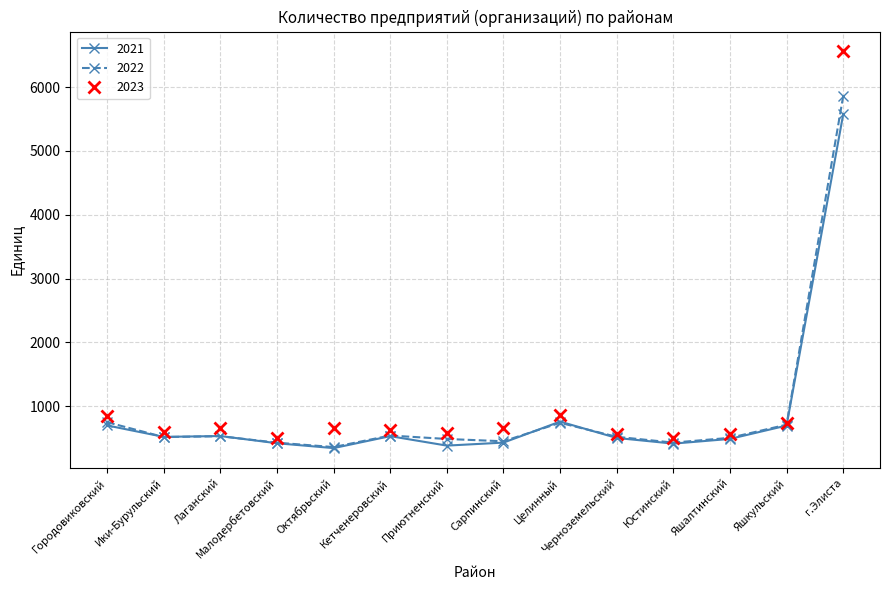

What is the greatest value displayed?

6560